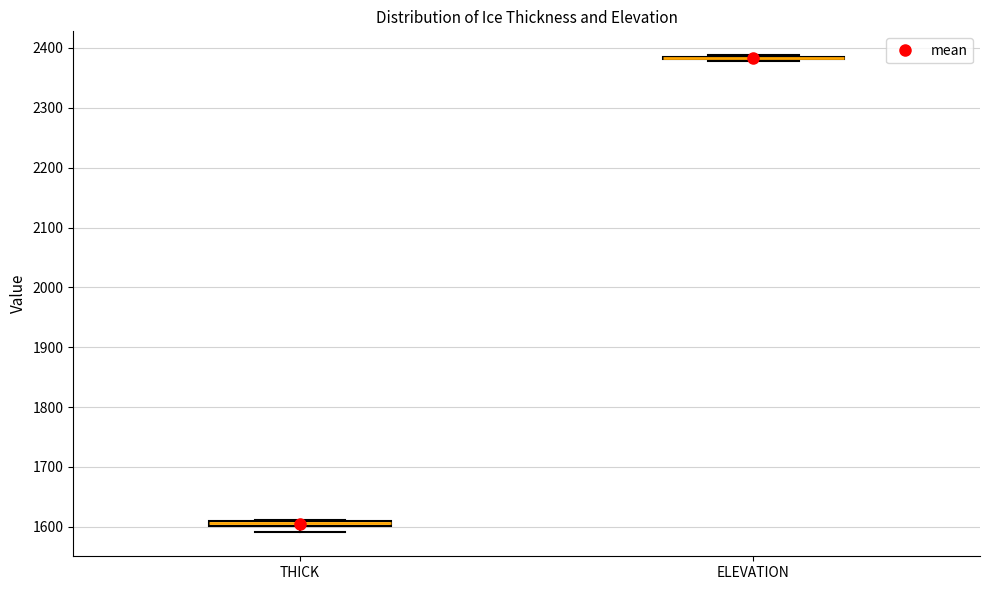

Where is the lower edge of the box for THICK on the y-axis? The values are not printed on the chart, so give them approximately, as read against the axis.

1600